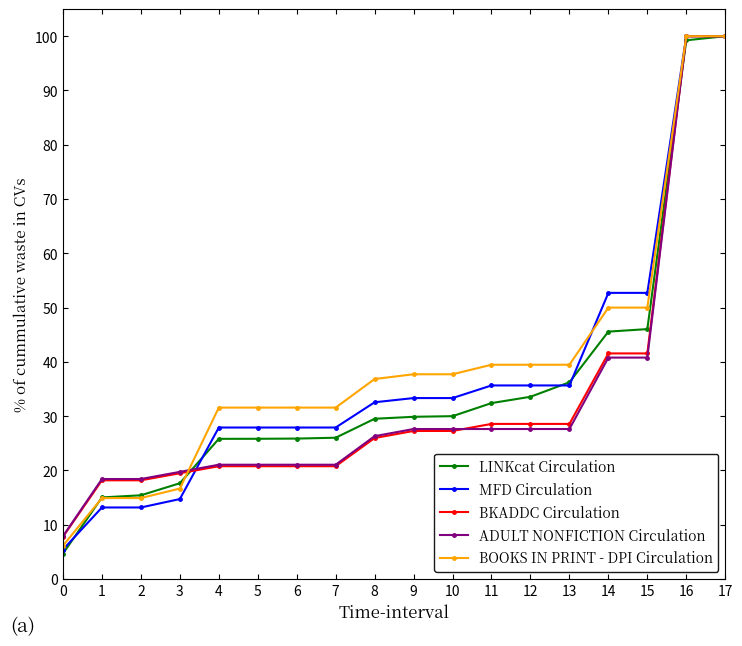

Is the value of LINKcat Circulation at 3 greater than the value of BKADDC Circulation at 6?

No